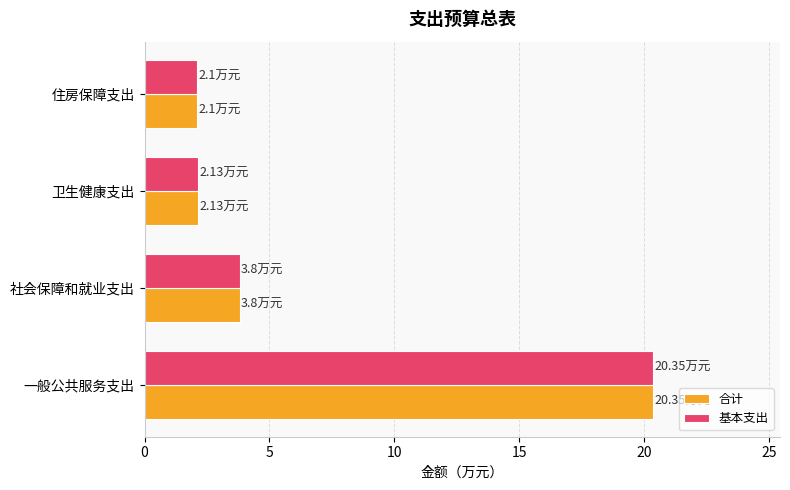

What are all the series names shown in the legend?

合计, 基本支出